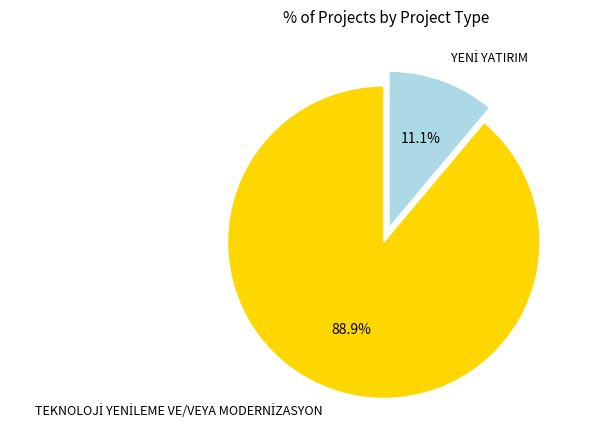

To the nearest percent, what is the difference between the largest and smallest slice percentages?

78%